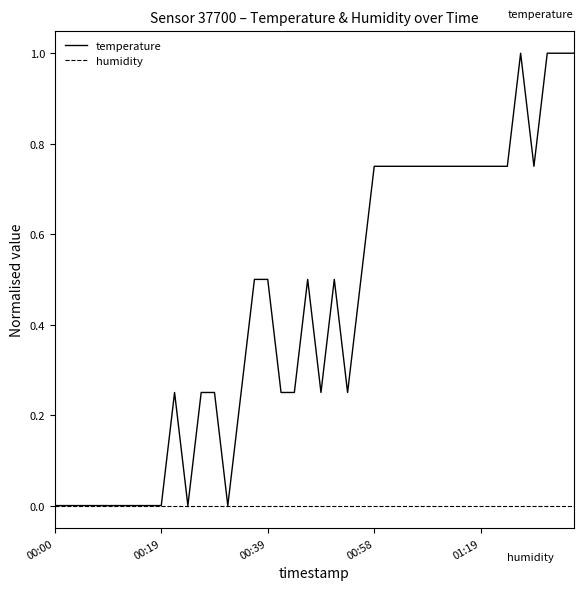

What is the greatest value displayed?

1.0